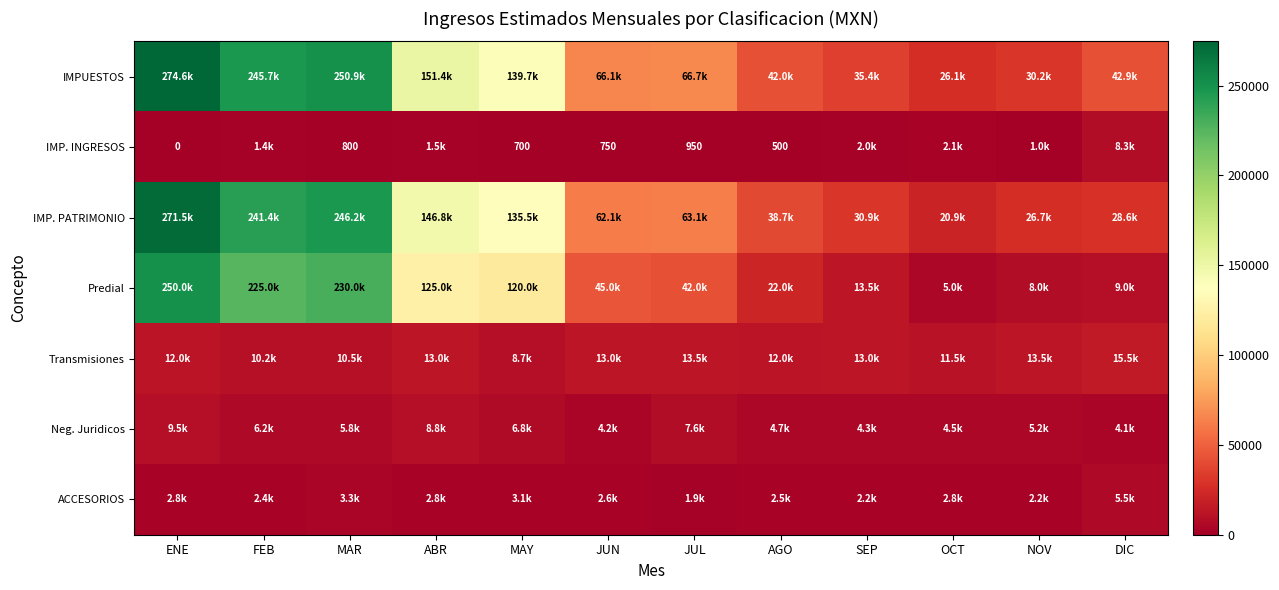

Between JUL and AGO, which series saw the biggest shift?

IMPUESTOS